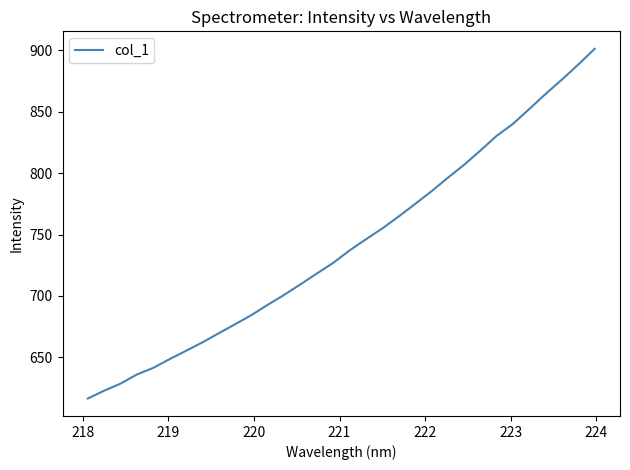

What is the minimum value shown in the chart?

616.5